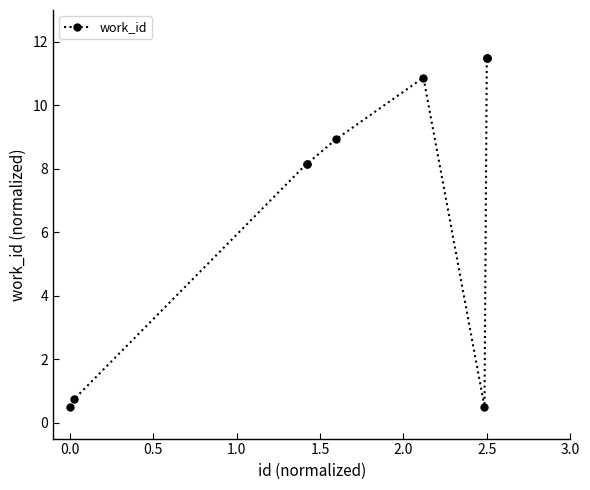

What is the smallest value displayed?

0.5